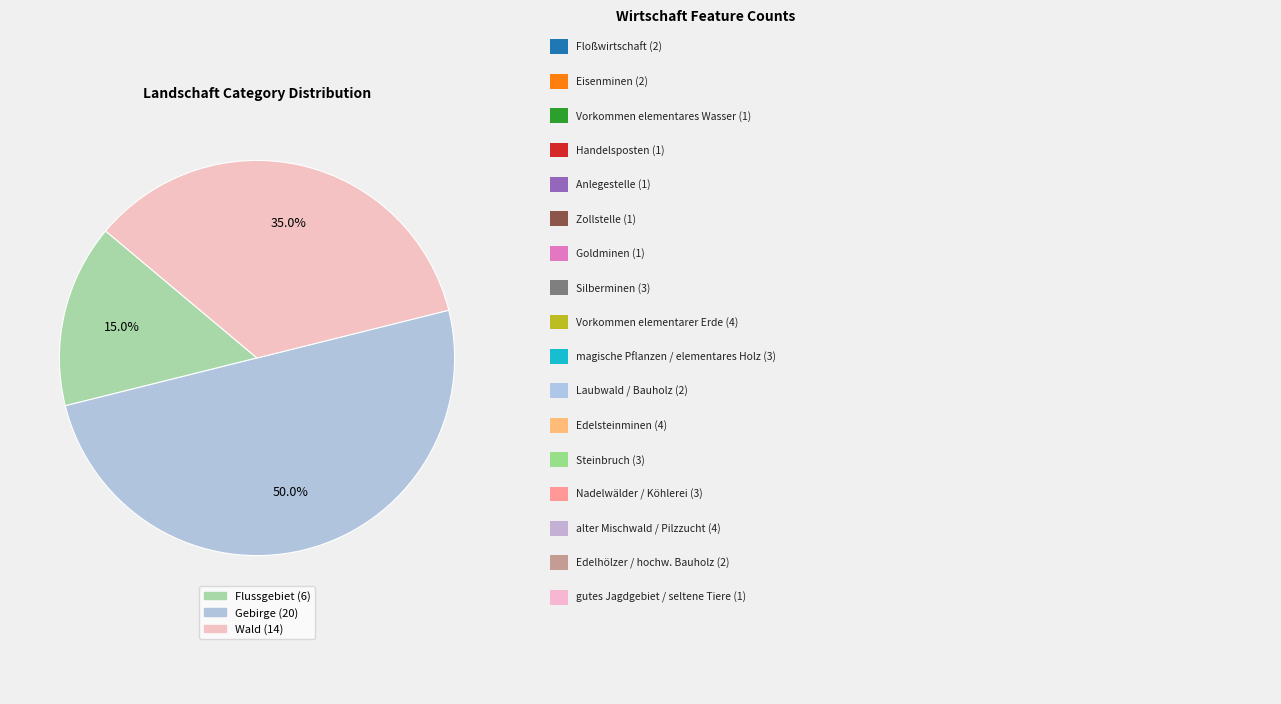

Count the number of slices in the pie.

3